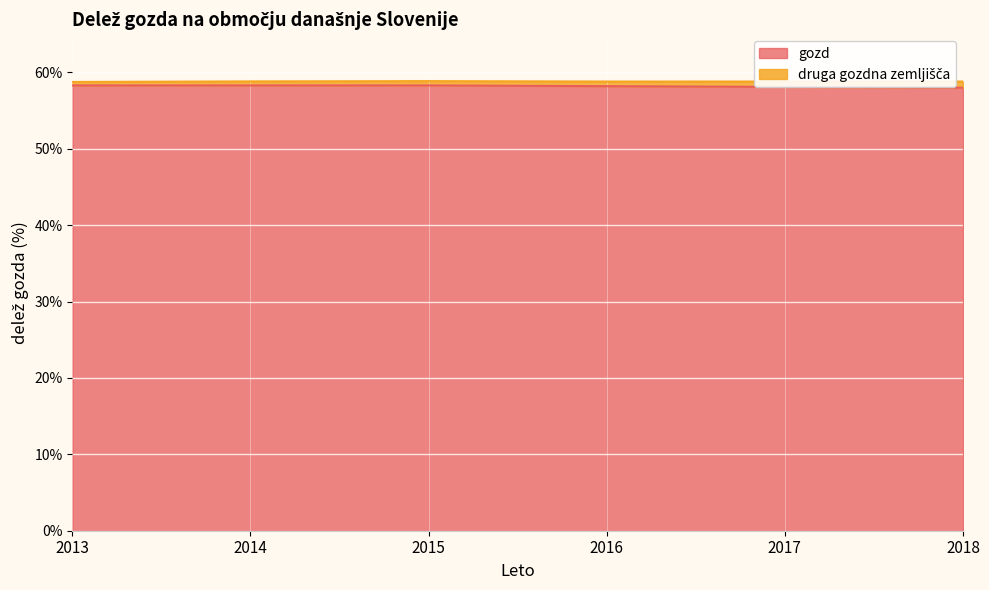

Reading left to right, extract all data points from this chart.

58.3	58.3	58.3	58.2	58.1	58.0